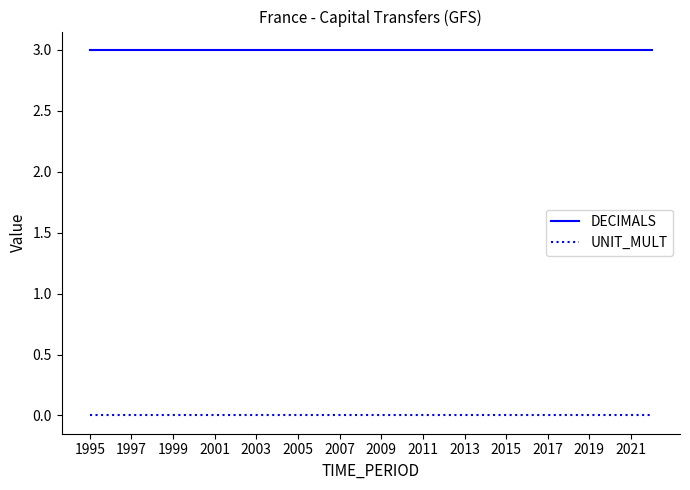

Rank the series by their maximum value, from lowest to highest.

UNIT_MULT, DECIMALS